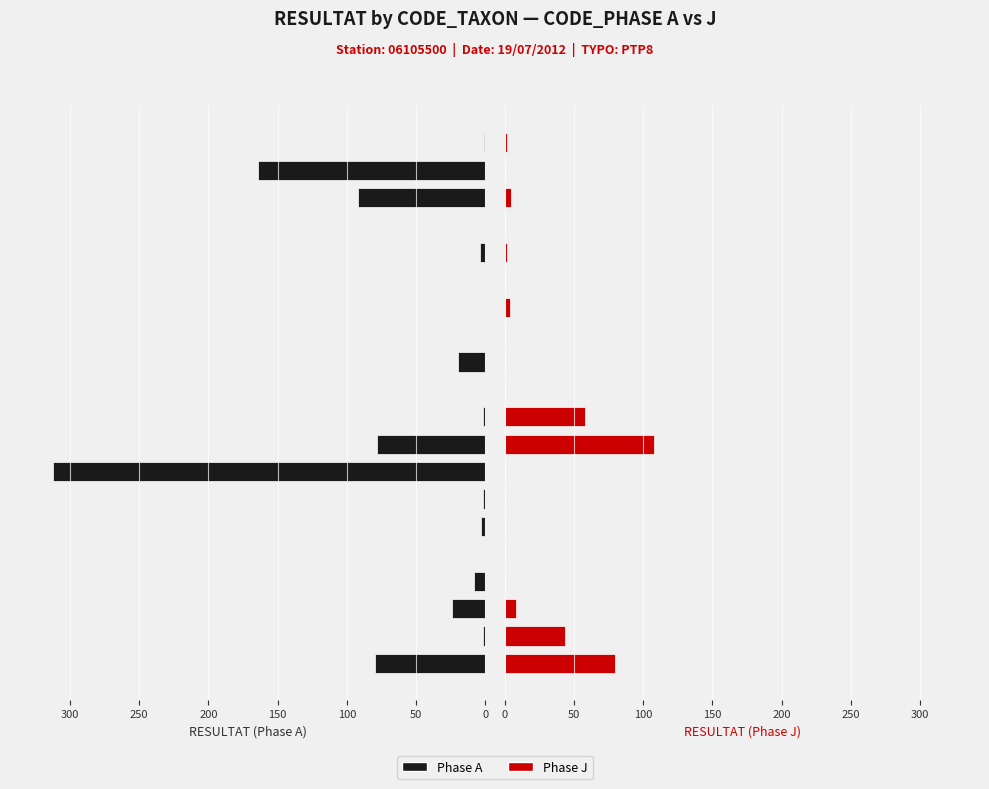

What is the maximum value shown in the chart?

312